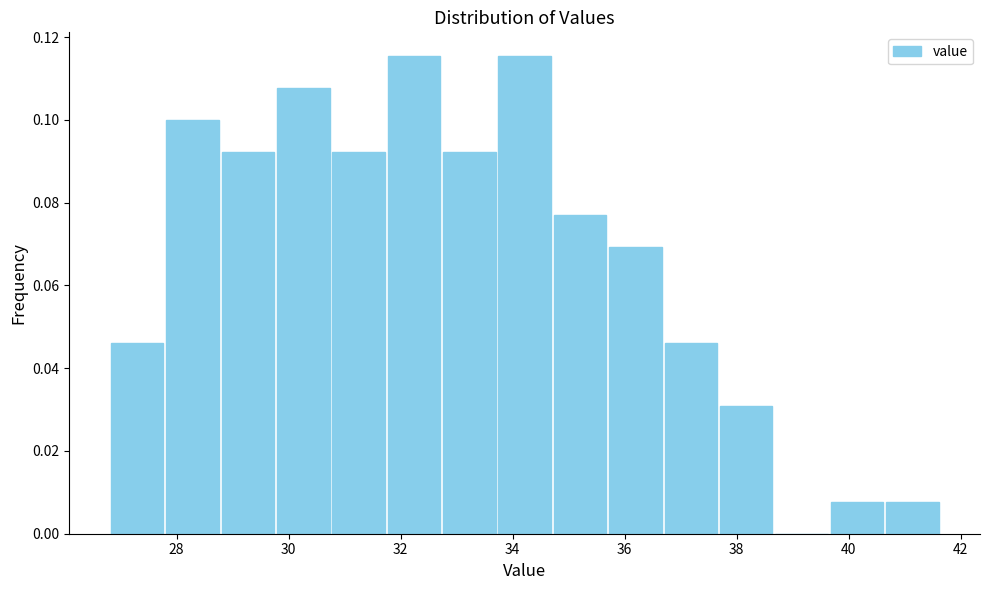

How tall is the bar that spans 28.8 to 29.8 on the x-axis? Neither the bar edges nor the heights are printed on the chart, so give them approximately, as read against the axes.

0.092